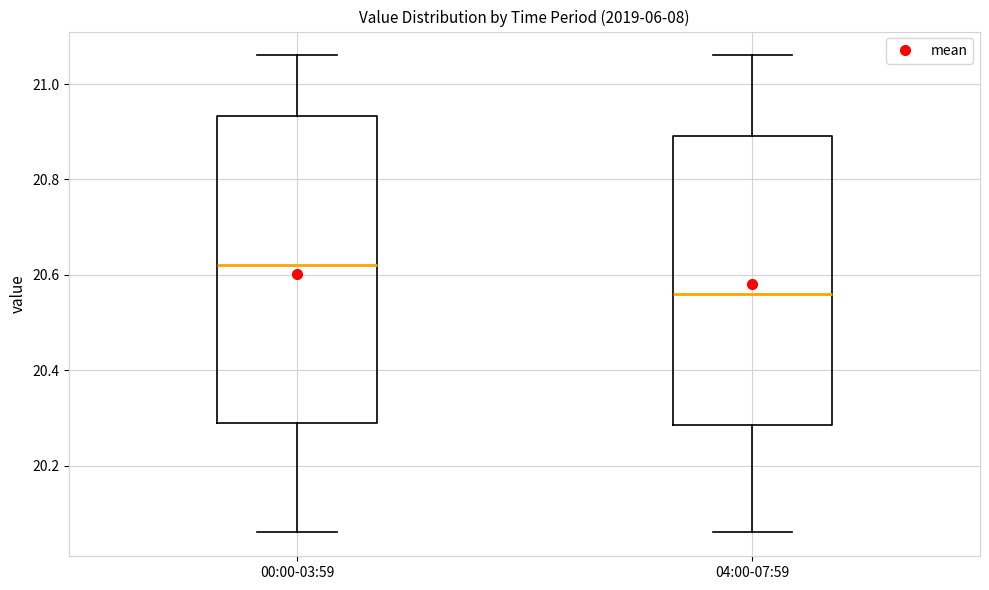

Reading left to right, transcribe this box plot: for each box, give where its median line is, the range the box spans, and where its two whiskers end, as read against the y-axis. The values are not printed on the chart, so give them approximately, as read against the axis.

00:00-03:59: median 20.62, box 20.30 to 20.94, whiskers 20.06 to 21.06
04:00-07:59: median 20.56, box 20.28 to 20.90, whiskers 20.06 to 21.06